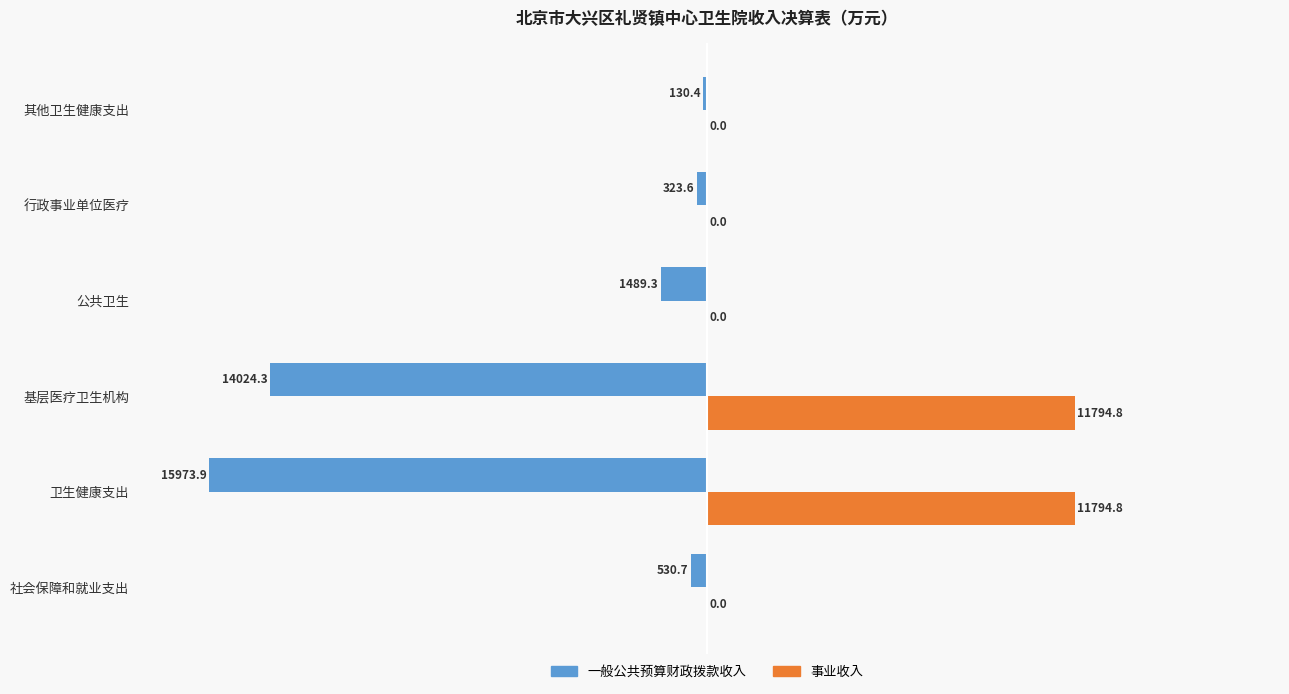

List the labels in order of 一般公共预算财政拨款收入 value, smallest first.

卫生健康支出, 基层医疗卫生机构, 公共卫生, 社会保障和就业支出, 行政事业单位医疗, 其他卫生健康支出